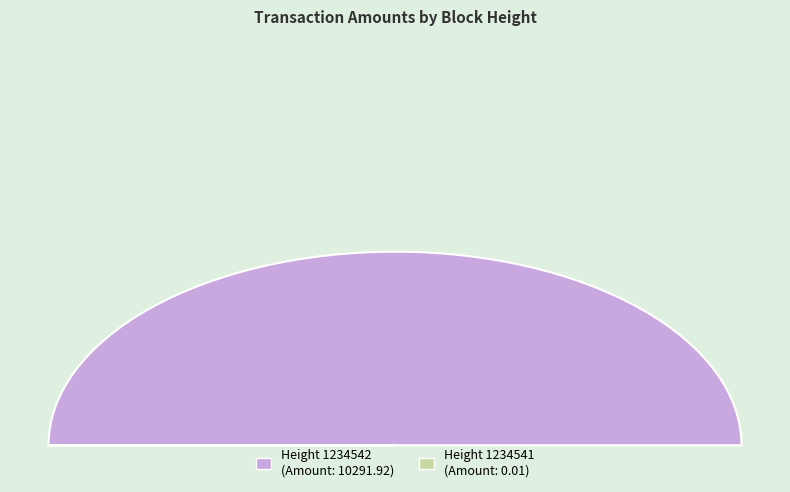

Does 1234541 represent more than half of the total?

No